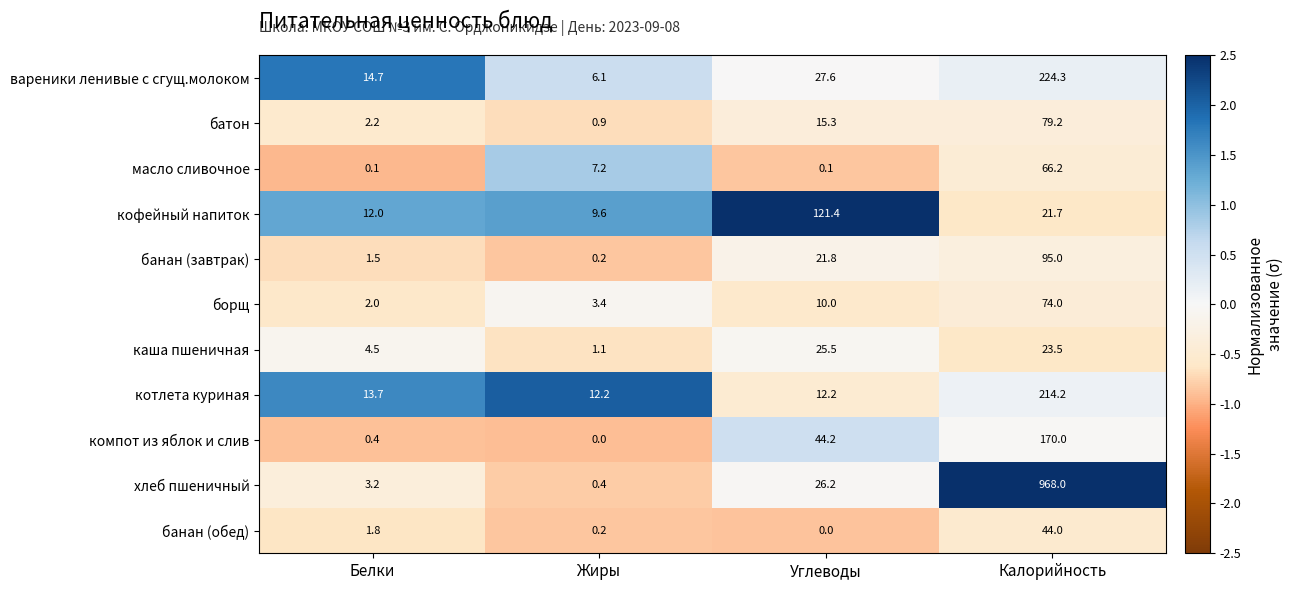

Where is батон nearest to the value 40?

Углеводы